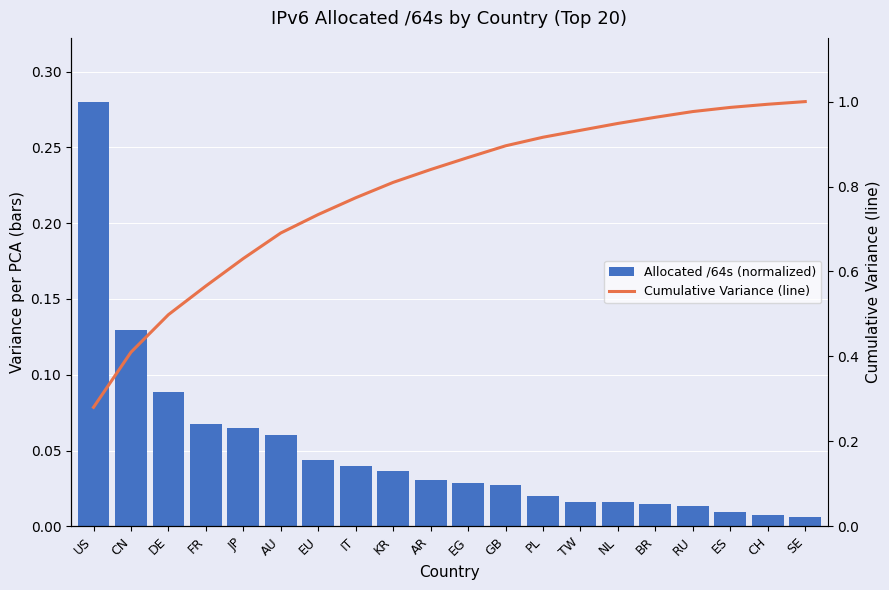

The value of Allocated /64s (normalized) at GB is 0.0. True or false?

True